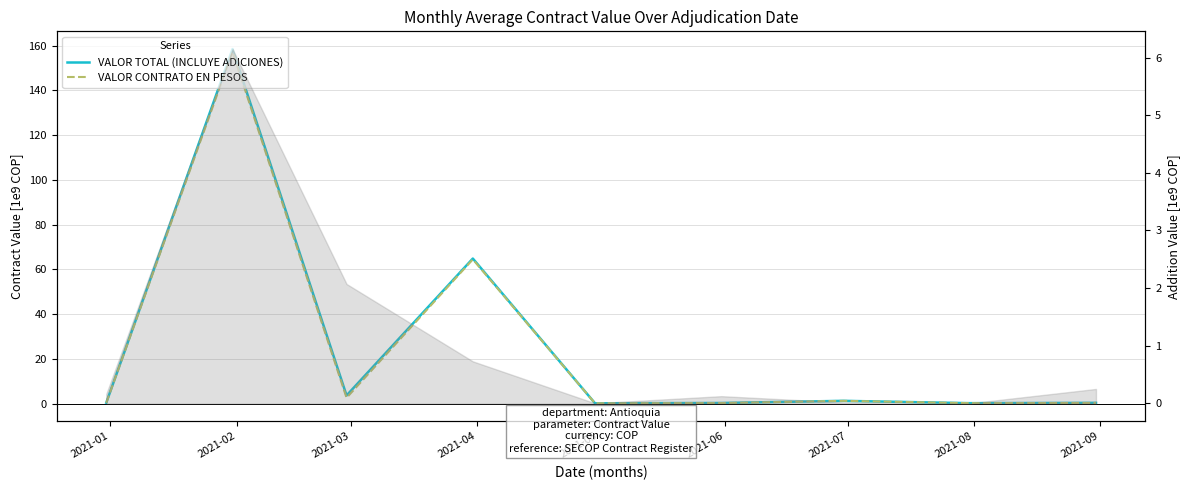

What is the approximate value of VALOR TOTAL (INCLUYE ADICIONES) at 2021-04?

64.8